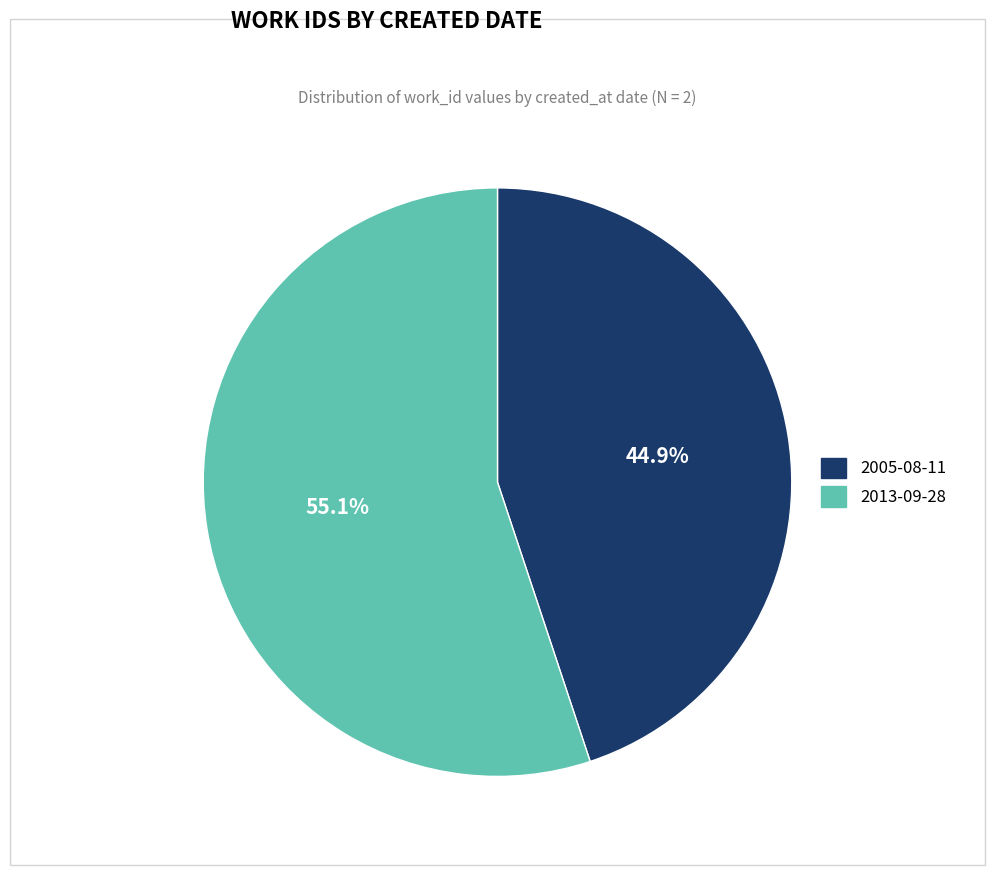

Rank the categories by value from lowest to highest.

2005-08-11, 2013-09-28